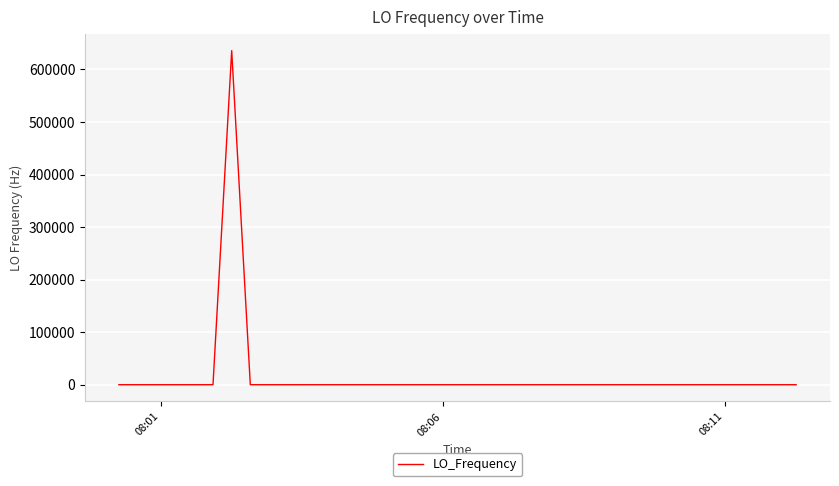

What is the difference between the maximum and minimum values?

635712.0